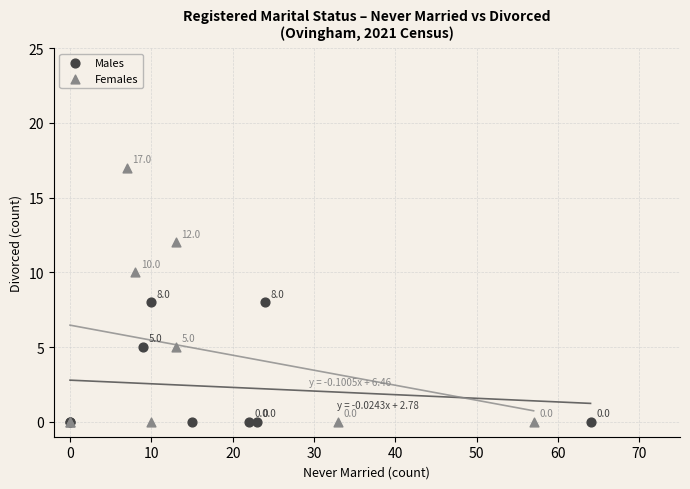

Which series has the largest Y range (max minus min)?

Females